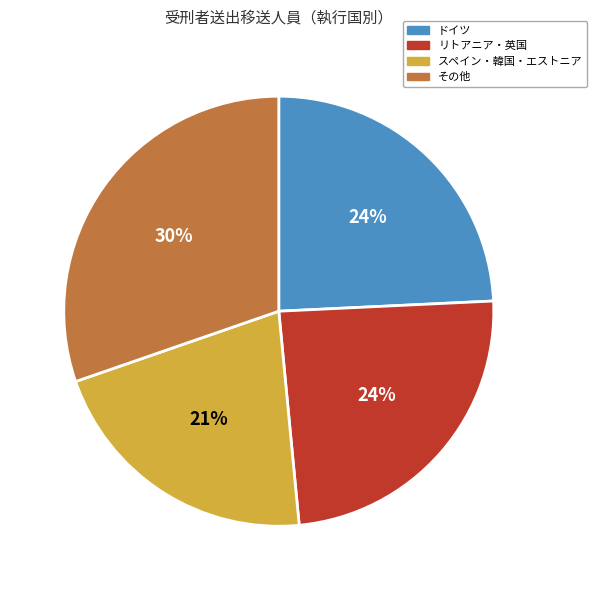

Is it true that スペイン・韓国・エストニア is 21% of the pie?

True